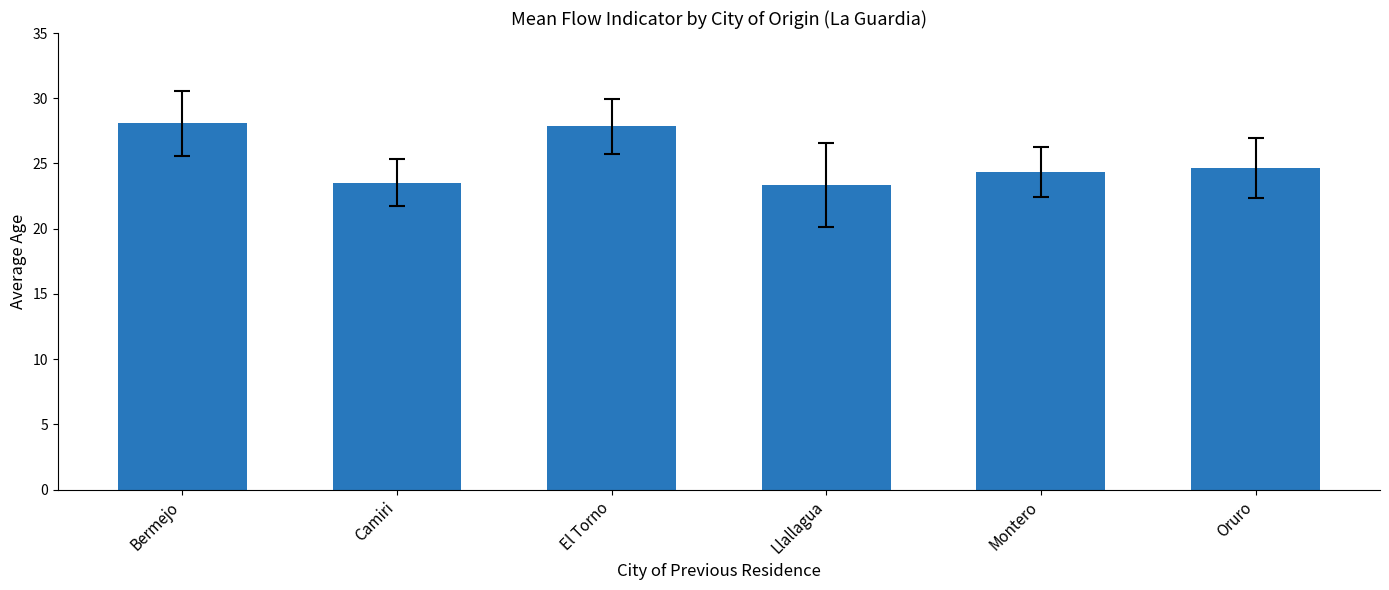

Are the bars horizontal?

No